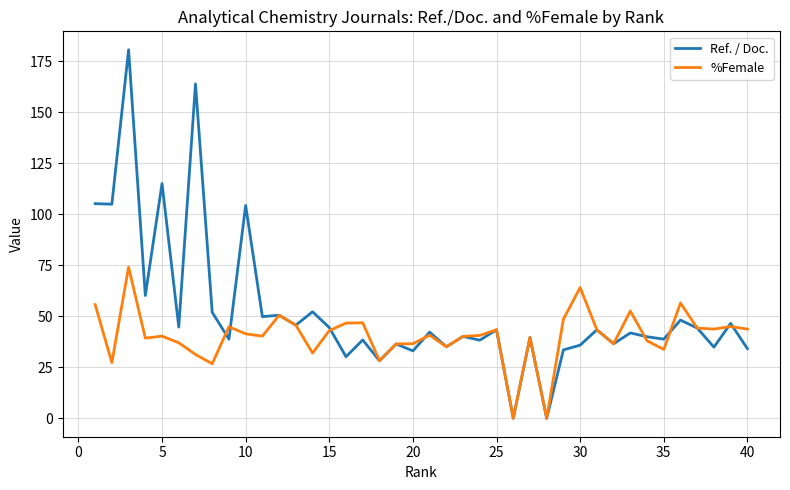

True or false: %Female has more than 1 interior local peaks.

True